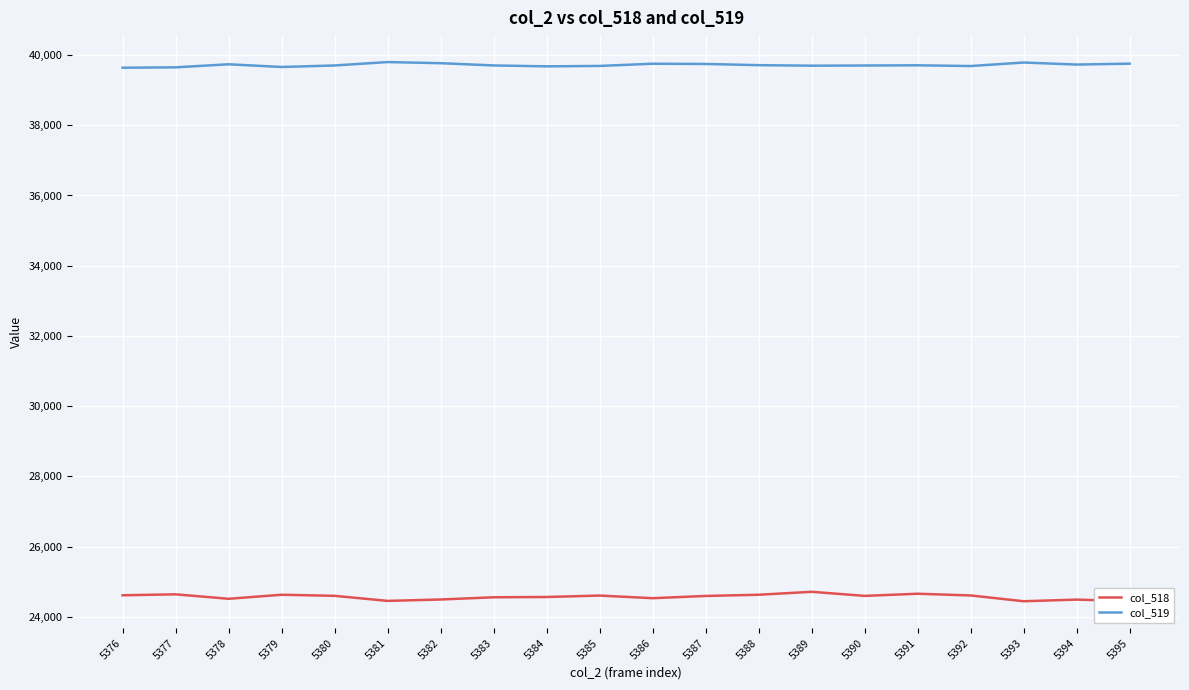

Which series has the largest total across all categories?

col_519